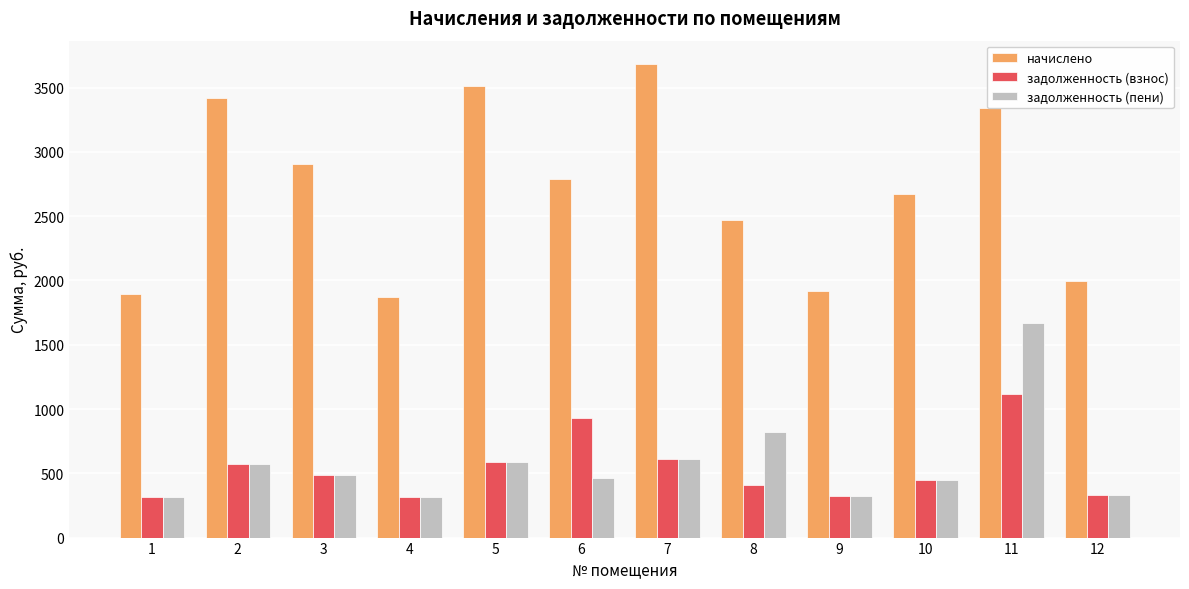

What is the average value of the начислено series?

2705.9